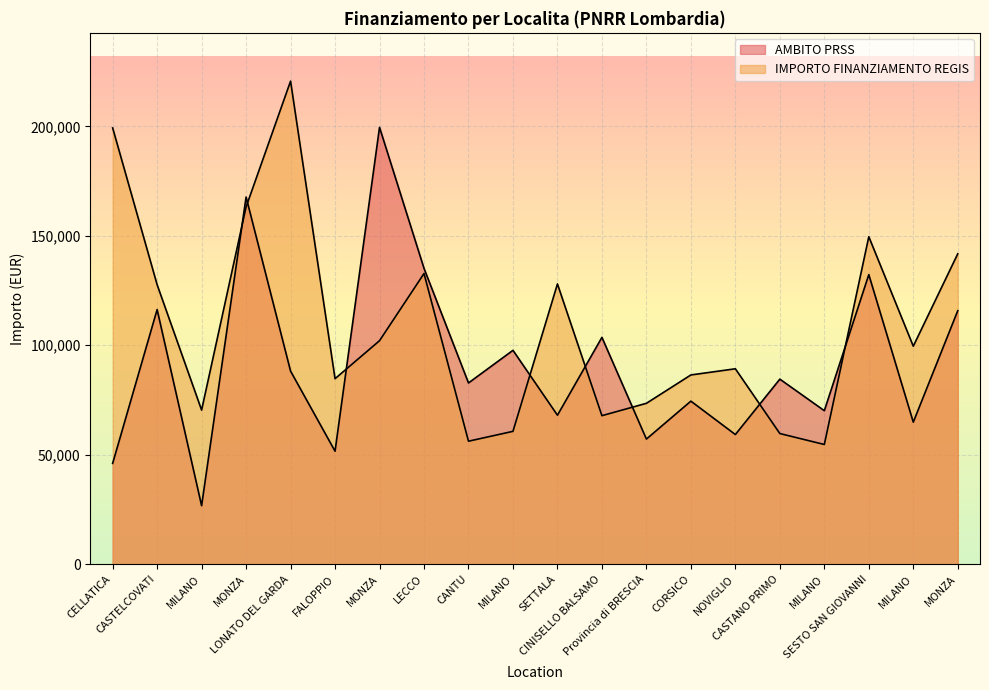

Rank the categories by IMPORTO FINANZIAMENTO REGIS value from lowest to highest.

MILANO, CANTU, CASTANO PRIMO, MILANO, CINISELLO BALSAMO, MILANO, Provincia di BRESCIA, FALOPPIO, CORSICO, NOVIGLIO, MILANO, MONZA, CASTELCOVATI, SETTALA, LECCO, MONZA, SESTO SAN GIOVANNI, MONZA, CELLATICA, LONATO DEL GARDA